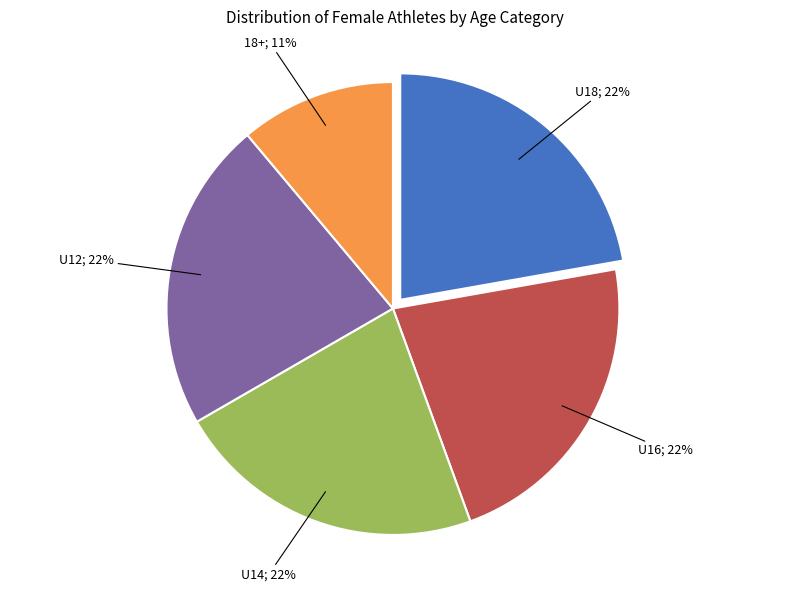

Is there a majority slice in this chart?

No